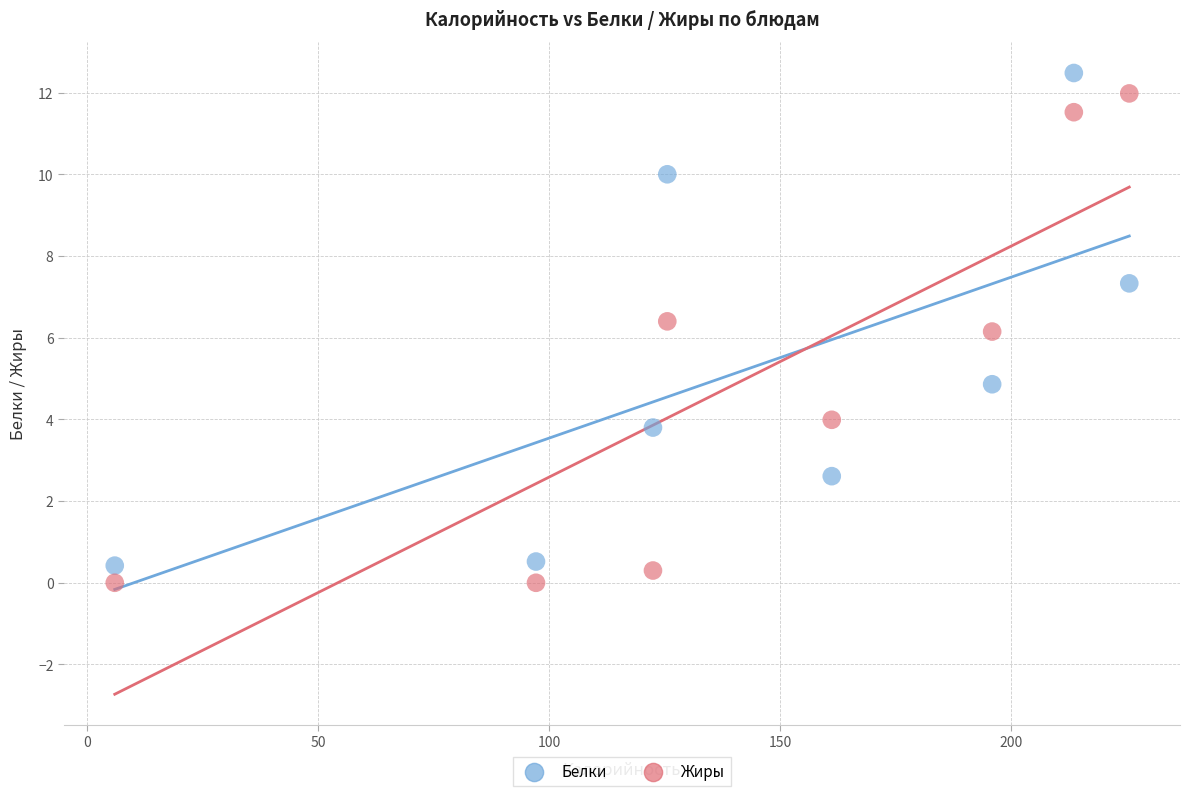

Across all data points, what is the range of Y values (max minus min)?

12.5